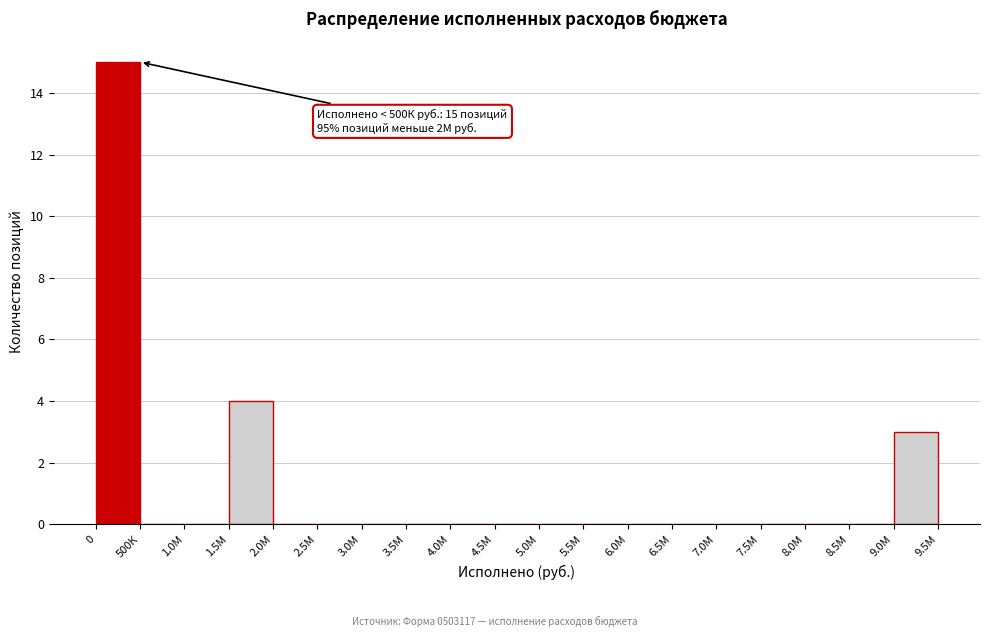

Reading right to left, transcribe all the data shown in this chart.

9.0М=3	8.5М=0	8.0М=0	7.5М=0	7.0М=0	6.5М=0	6.0М=0	5.5М=0	5.0М=0	4.5М=0	4.0М=0	3.5М=0	3.0М=0	2.5М=0	2.0М=0	1.5М=4	1.0М=0	500К=0	0=15